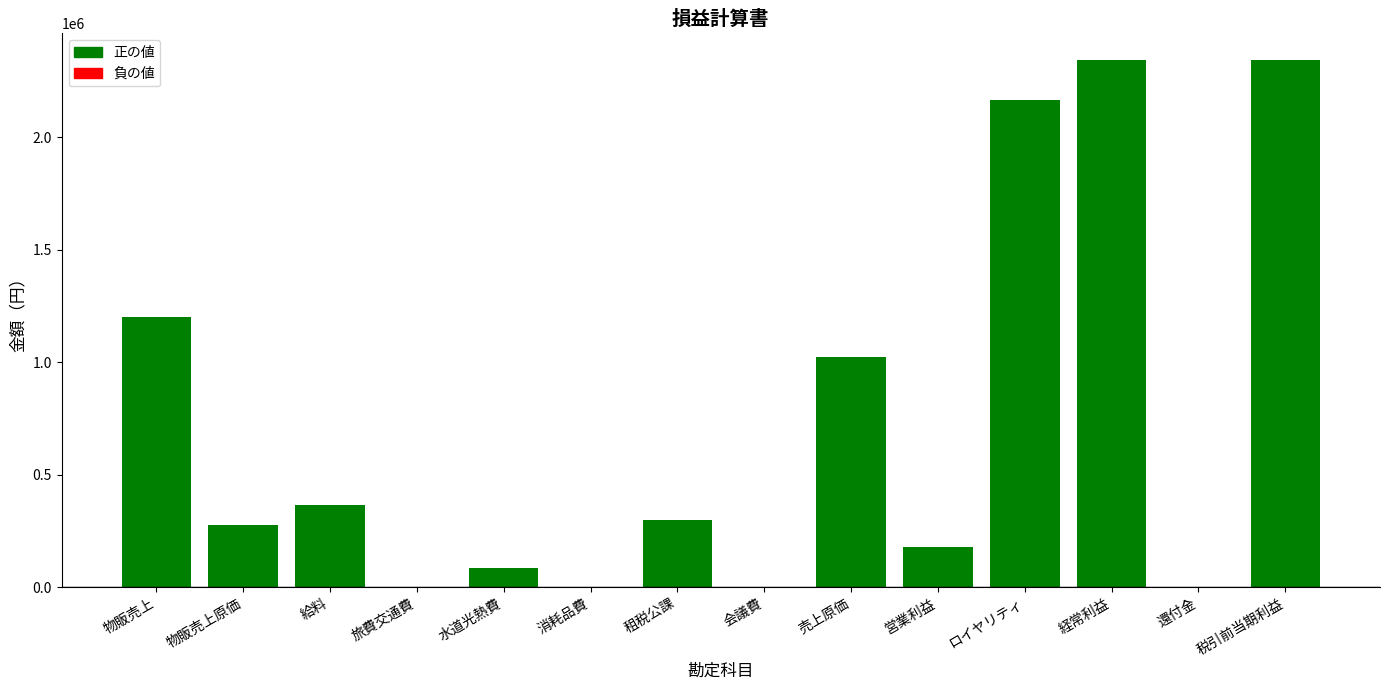

What is the difference between the maximum and second lowest values?

2343219